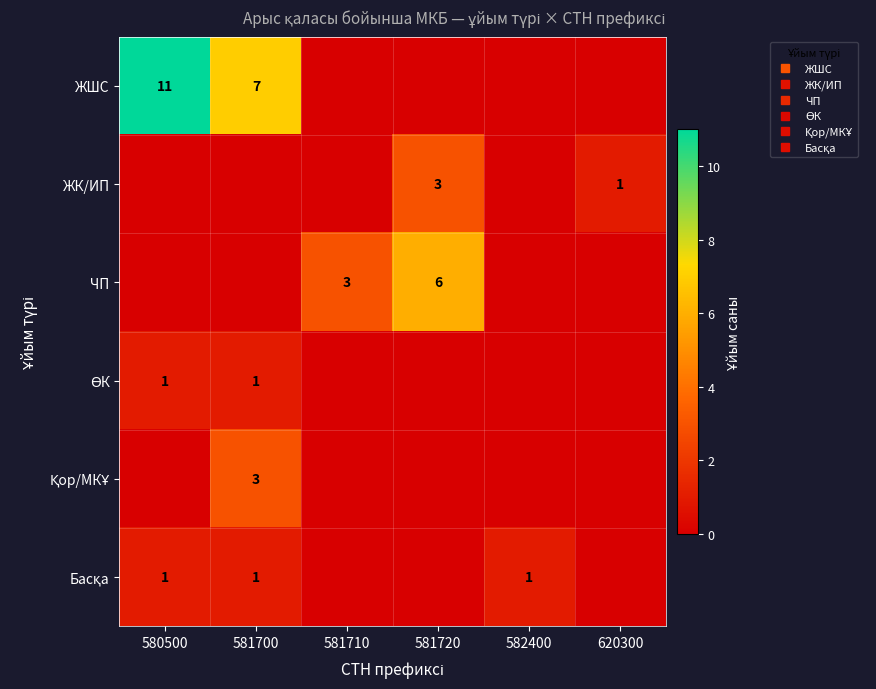

What is the difference between the maximum and minimum values in the ӨК series?

1